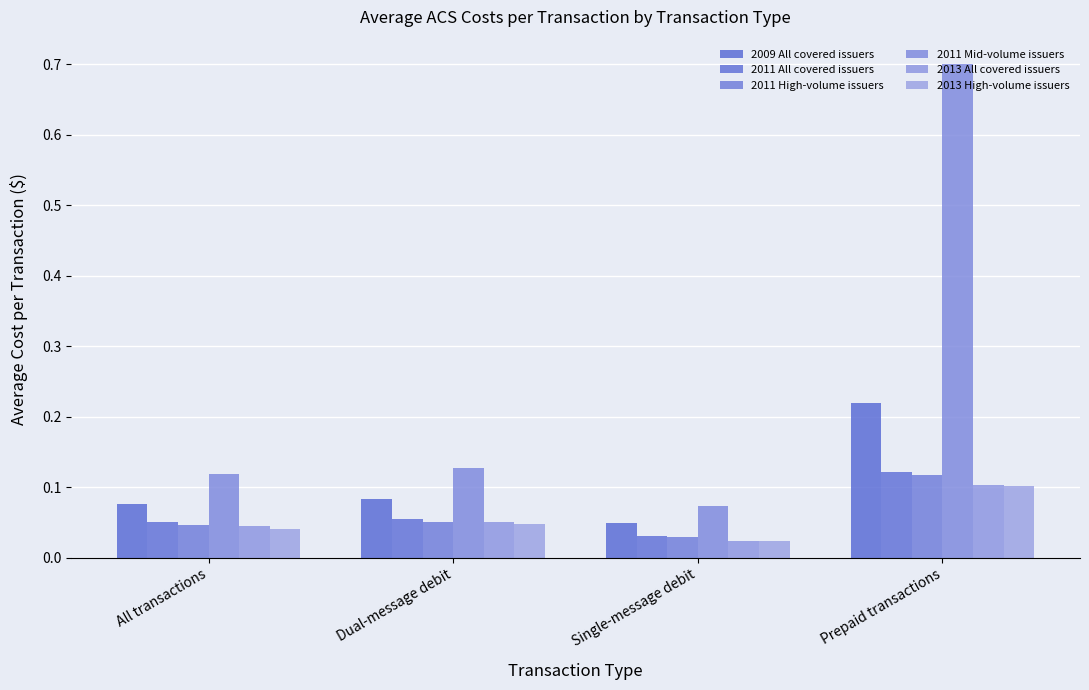

How many categories are shown in the chart?

4